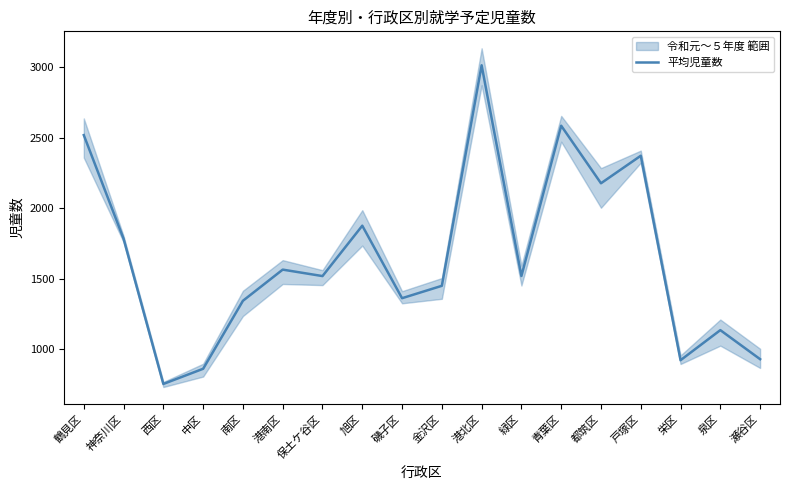

What is the smallest value displayed?

755.8